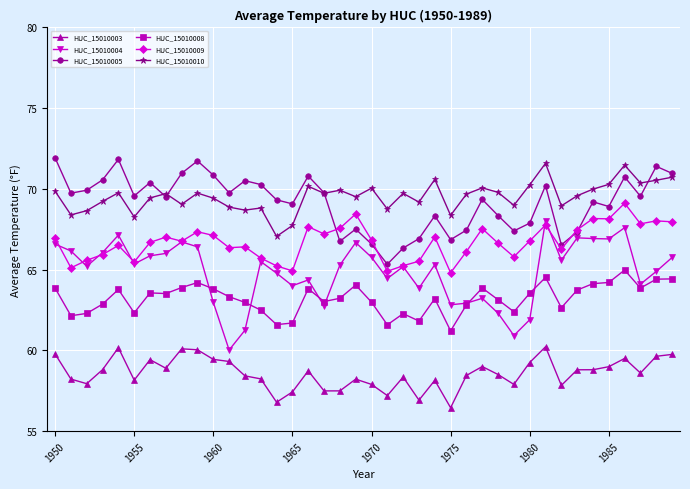

What is the highest value of the HUC_15010010 series?

71.6